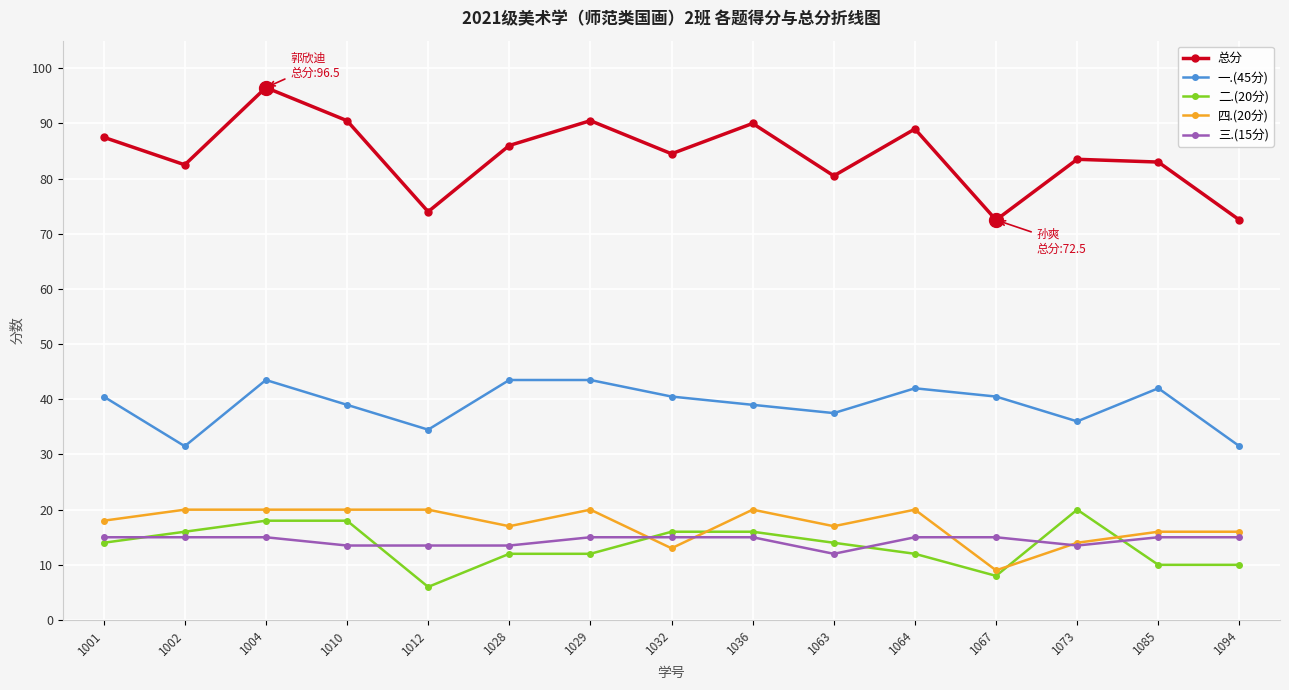

How many lines are shown in the chart?

5